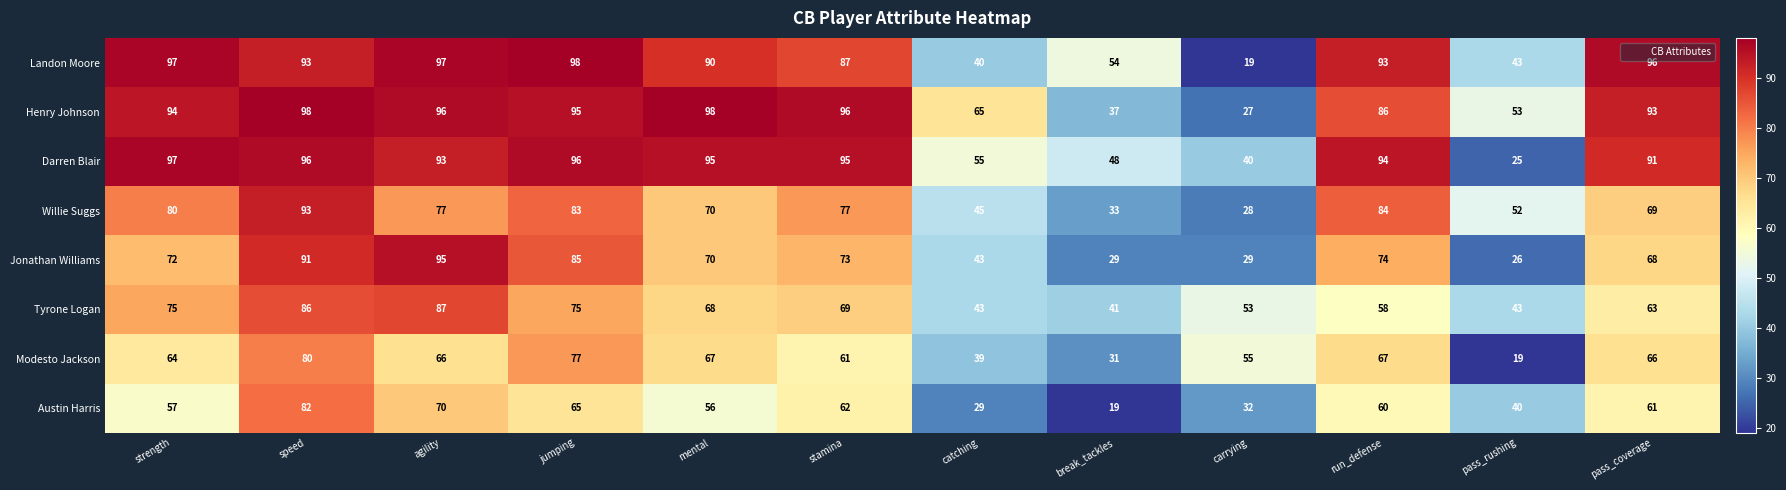

What is the difference between the second highest and second lowest values in the Modesto Jackson series?

46